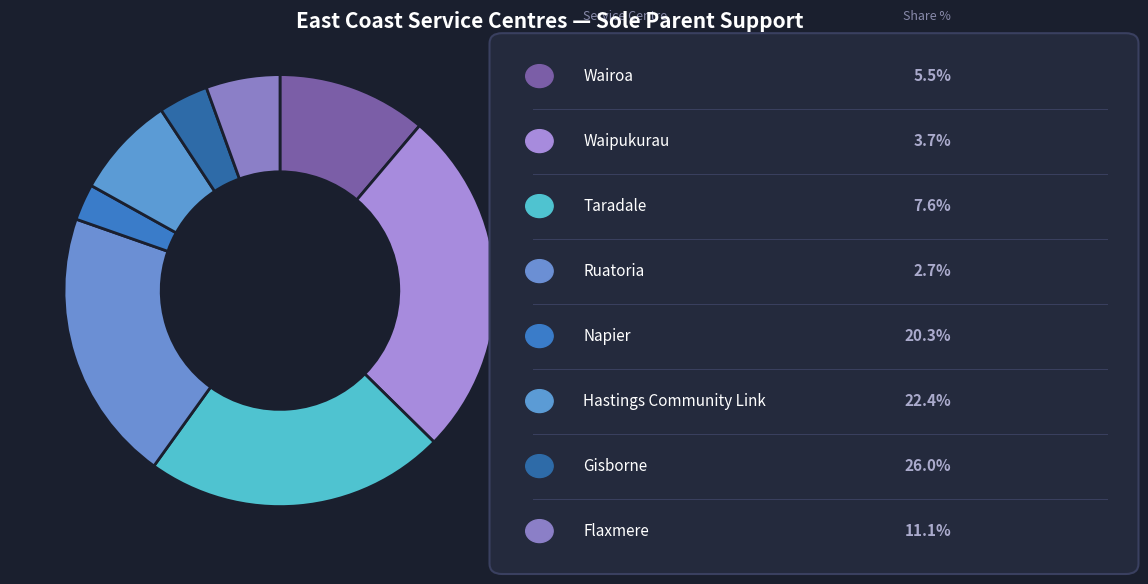

How many segments does this pie chart have?

8